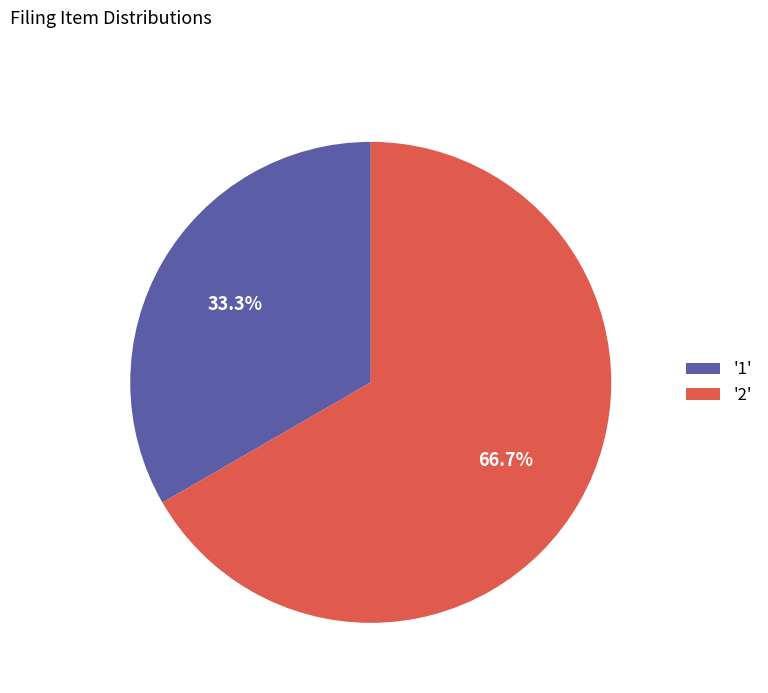

How many slices are in this pie chart?

2